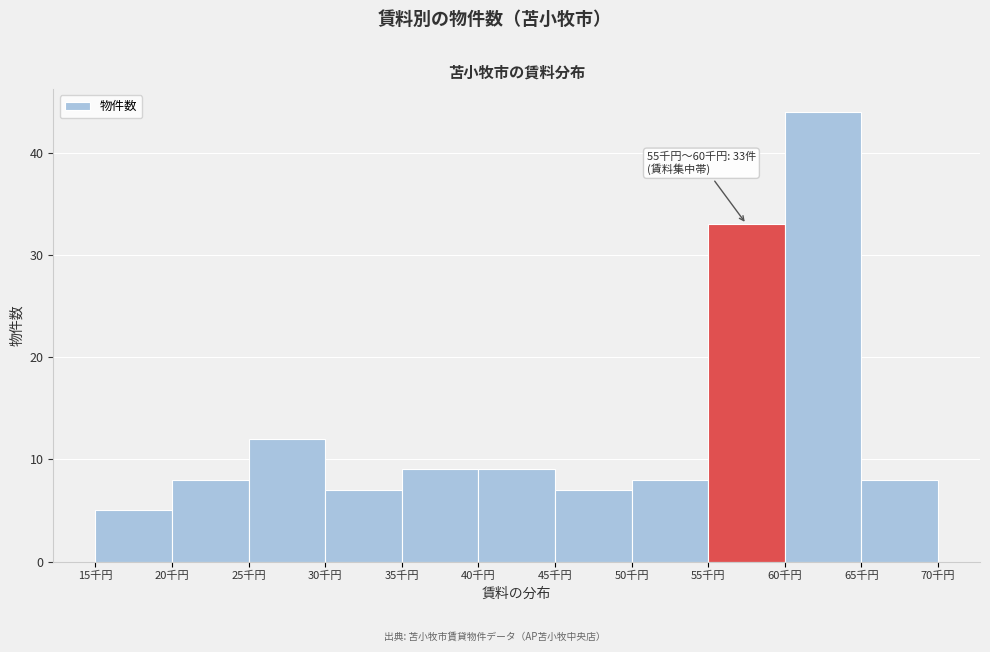

Reading right to left, what are all the values shown in this chart?

65千円=8	60千円=44	55千円=33	50千円=8	45千円=7	40千円=9	35千円=9	30千円=7	25千円=12	20千円=8	15千円=5